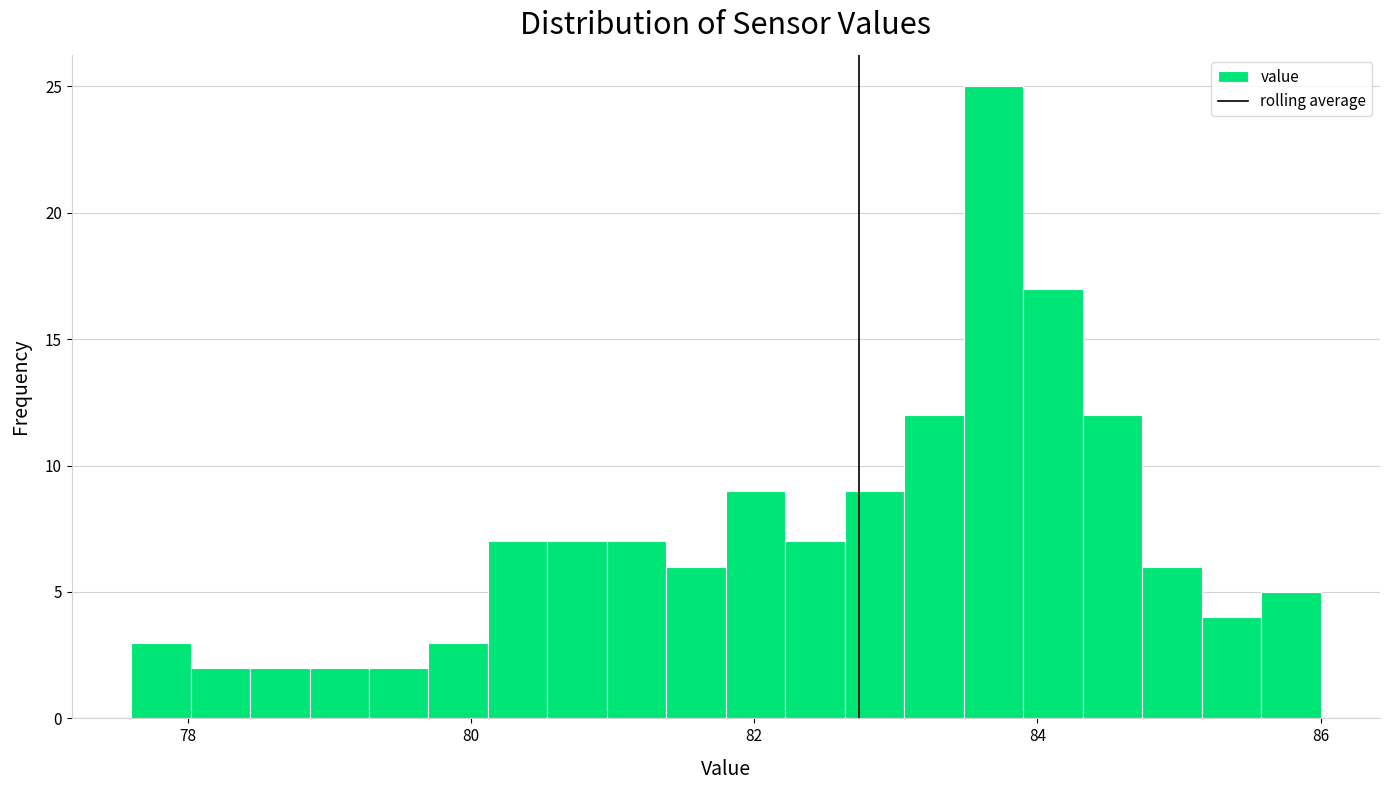

Around what value on the x-axis is the tallest bar? Give the approximate position of its centre, as read against the axis.

83.6